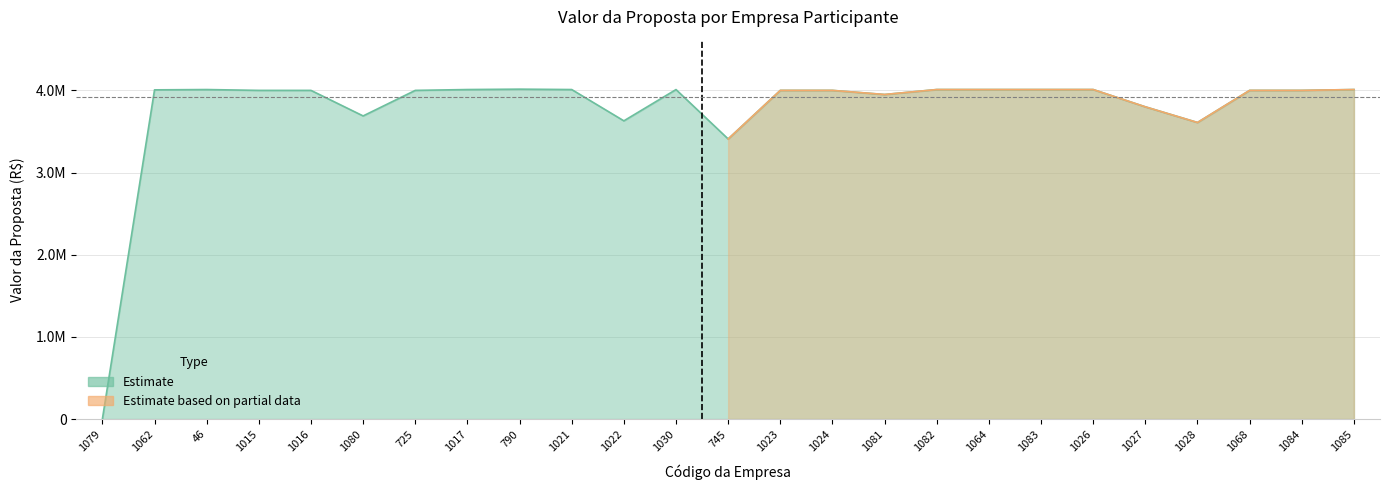

How many points are lower than both their immediate neighbors (excluding endpoints)?

6